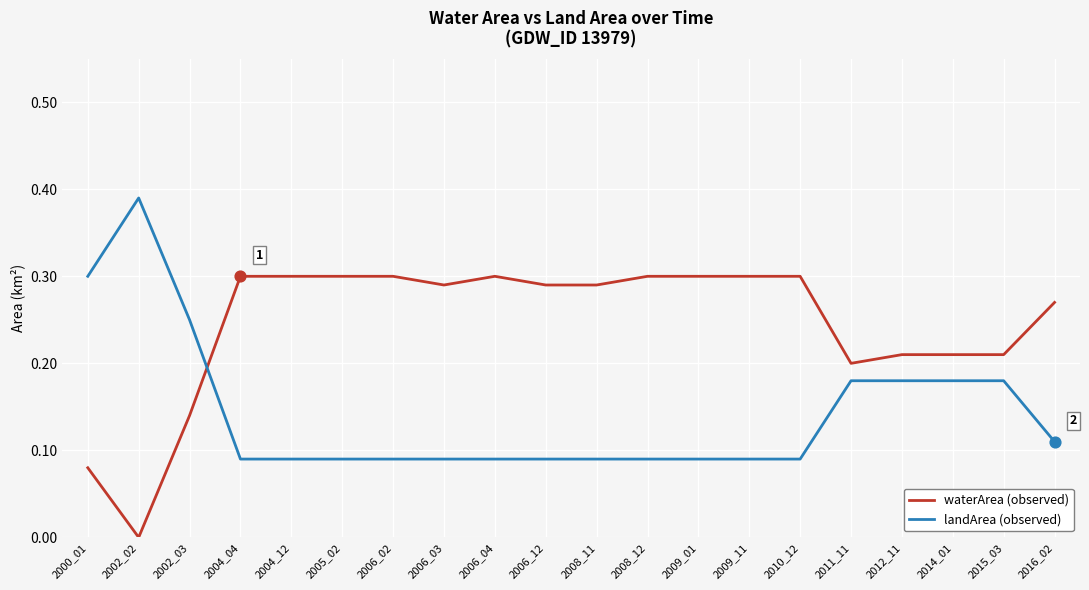

Which series has the largest total across all categories?

waterArea (observed)